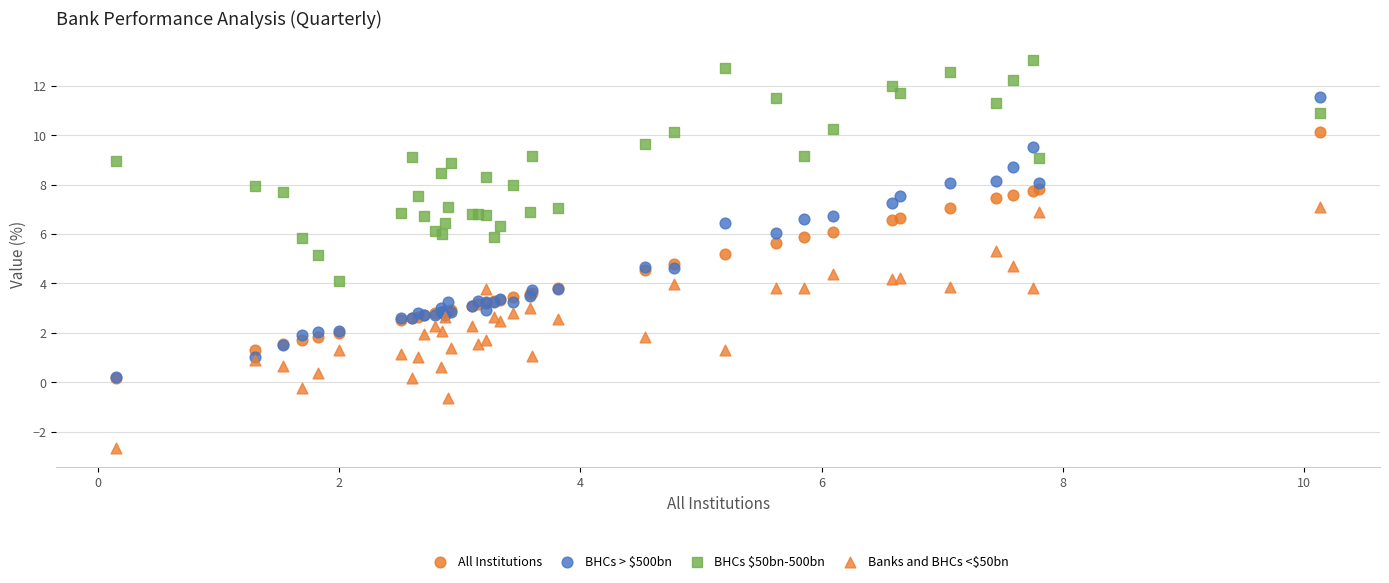

Which series contains the highest Y value?

BHCs $50bn-500bn